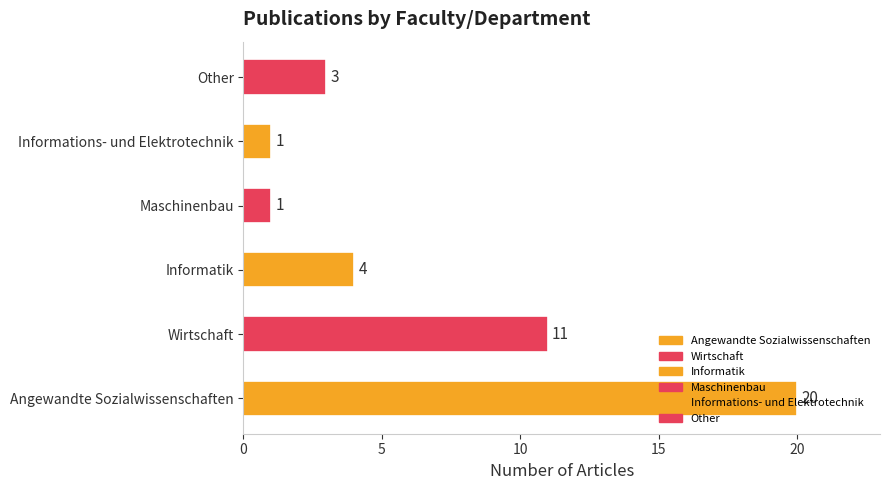

Count the values in the range 1 to 11.

5